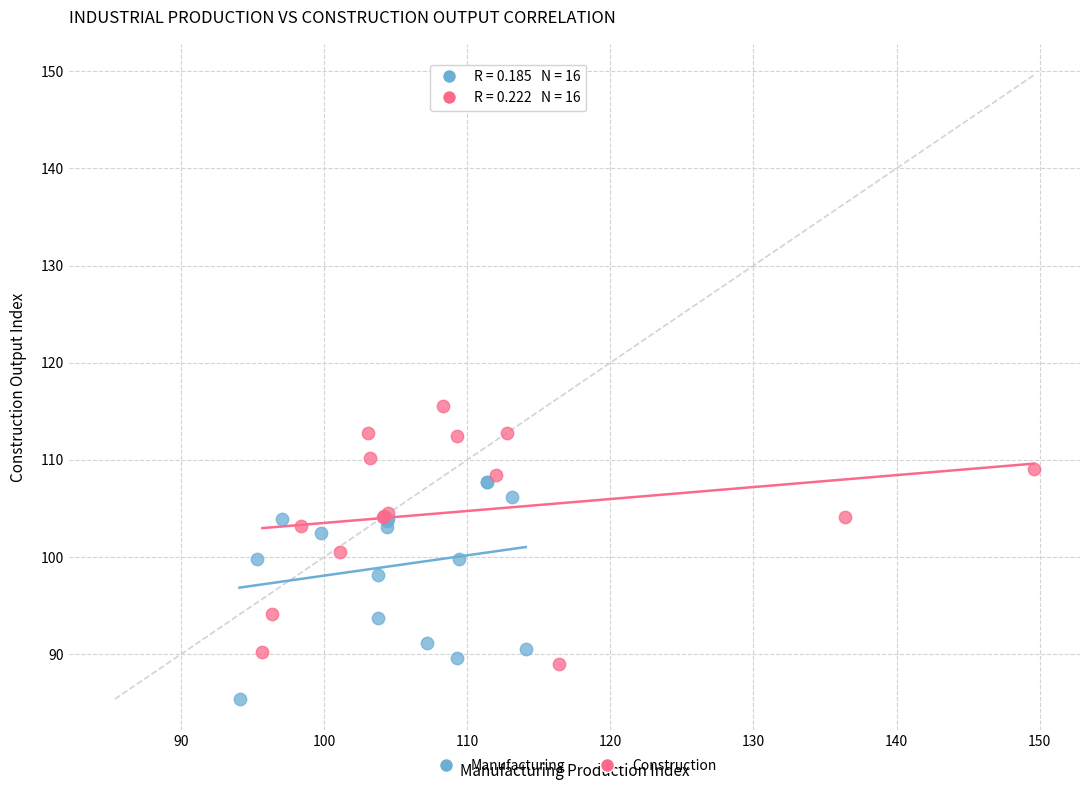

Which series has the widest spread of Y values?

Construction